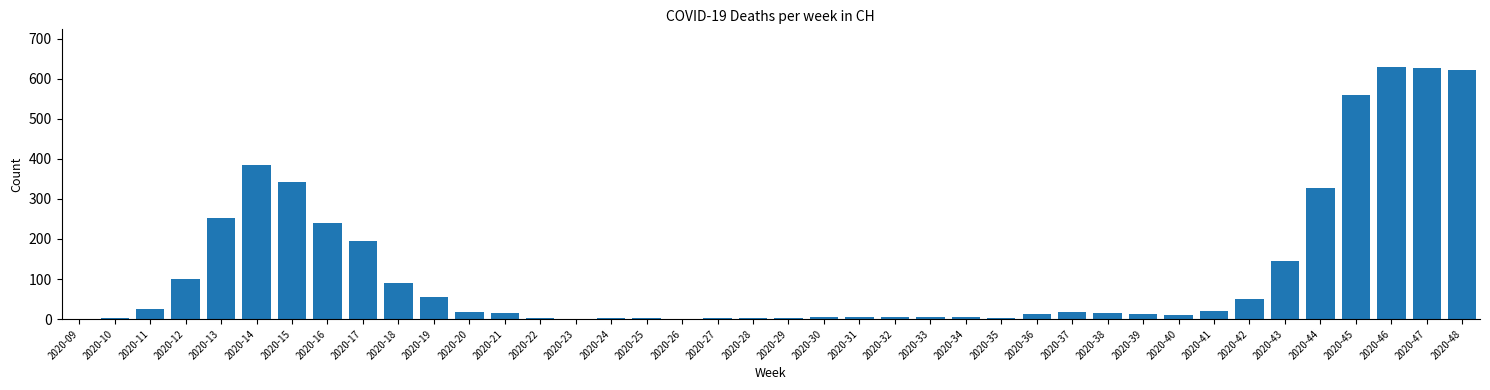

At which label is the value closest to 314?

2020-44